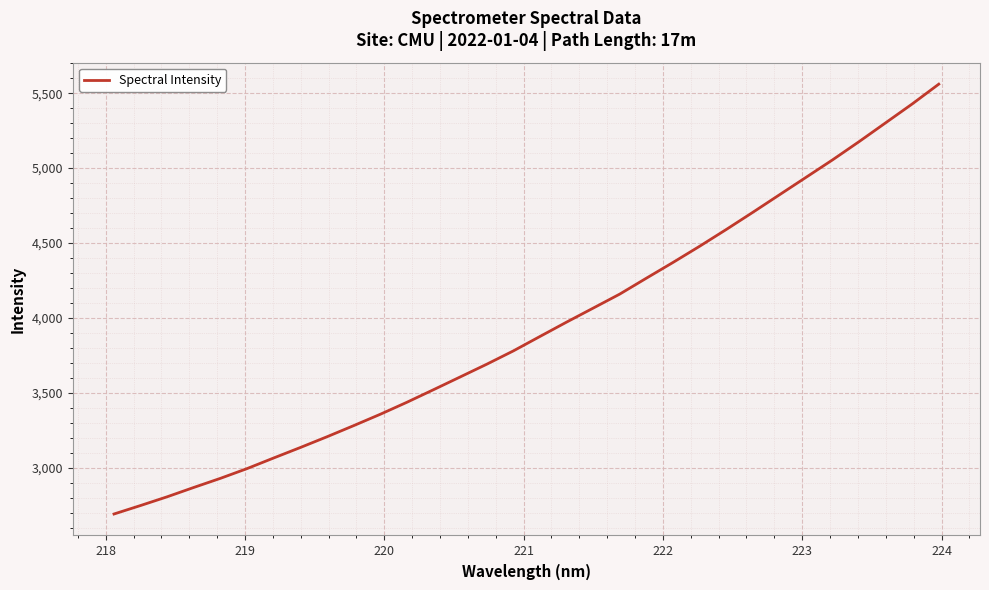

What is the maximum value shown in the chart?

5560.8